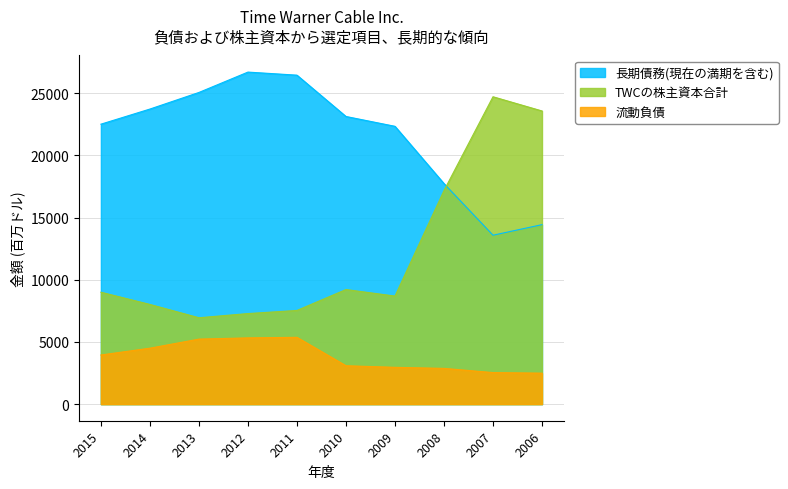

What are all the series names shown in the legend?

長期債務(現在の満期を含む), TWCの株主資本合計, 流動負債